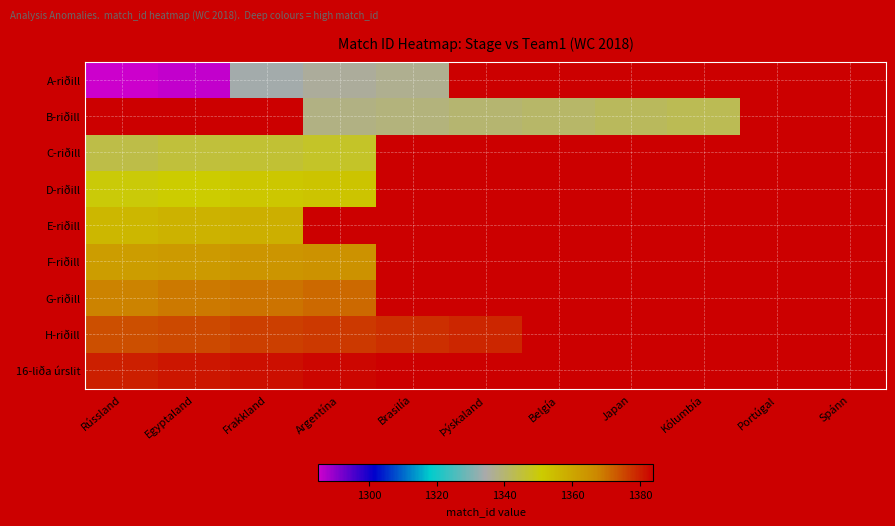

At which label is 16-liða úrslit closest to 1381?

Egyptaland